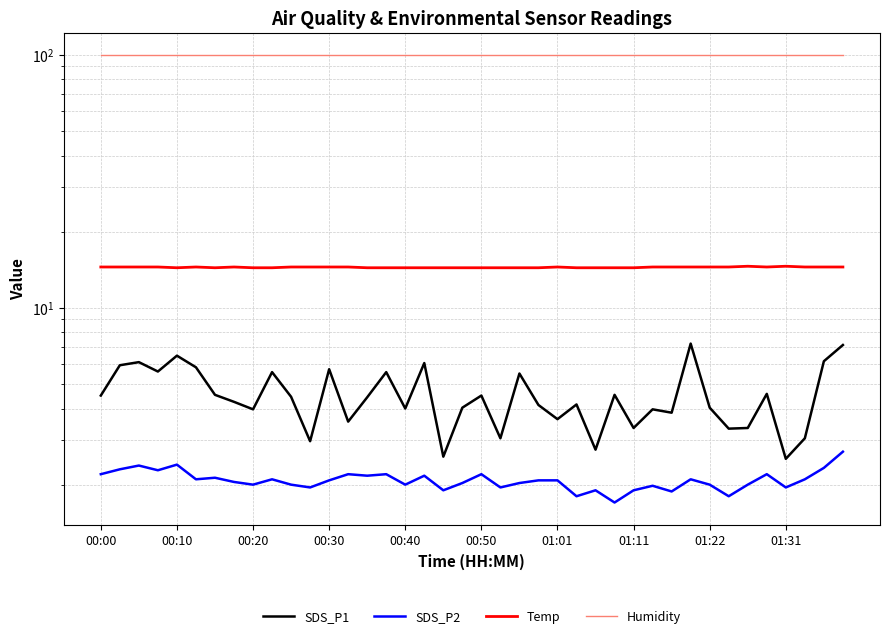

Is the value of SDS_P1 at 11 greater than the value of Humidity at 34?

No